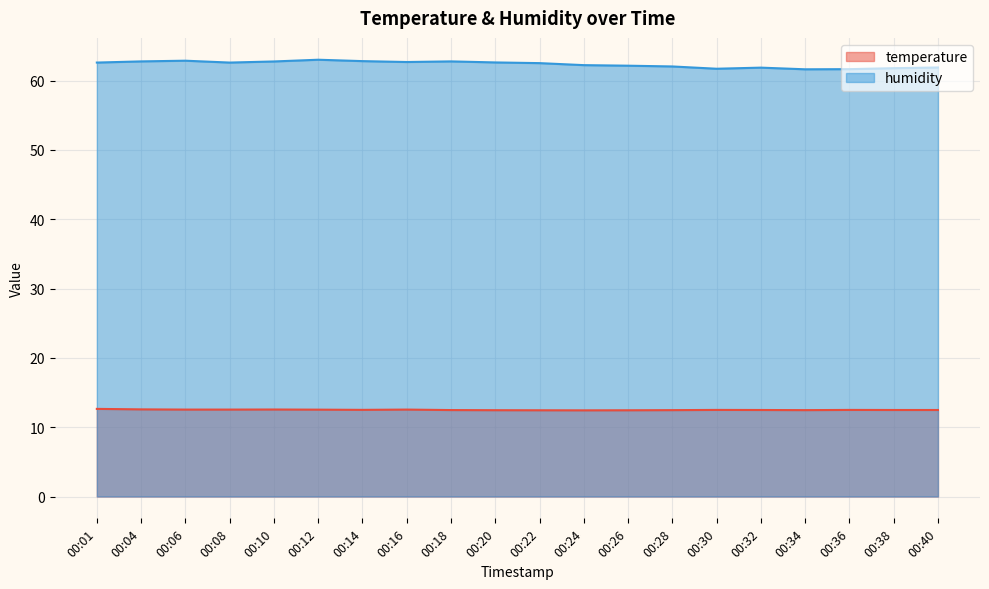

Is the value of humidity at 00:14 greater than the value of temperature at 00:04?

Yes